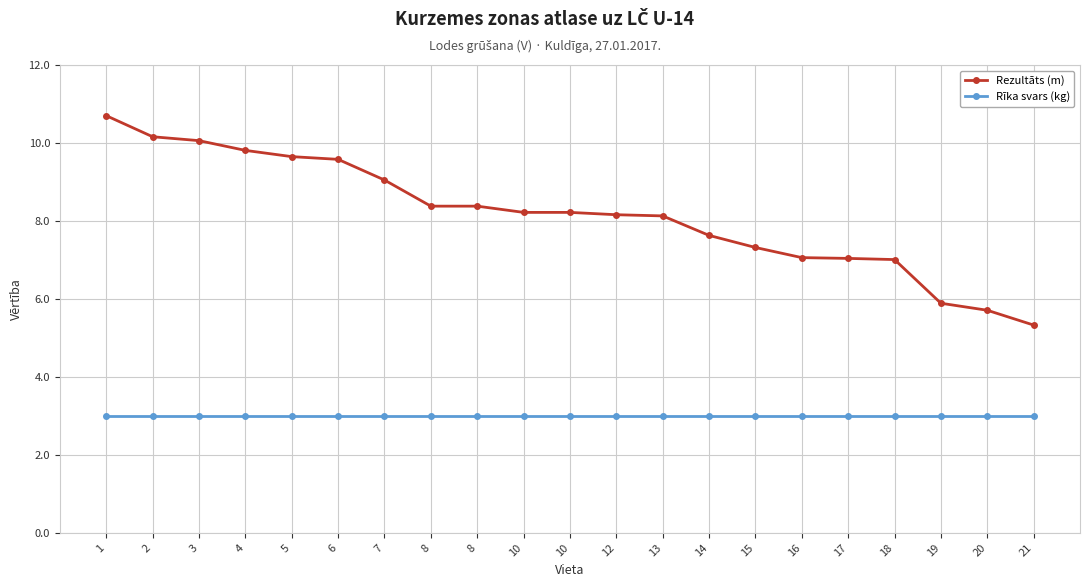

Reading left to right, extract all data points from this chart.

Rezultāts (m): 10.7	10.2	10.1	9.8	9.7	9.6	9.1	8.4	8.4	8.2	8.2	8.2	8.1	7.6	7.3	7.1	7.0	7.0	5.9	5.7	5.3
Rīka svars (kg): 3.0	3.0	3.0	3.0	3.0	3.0	3.0	3.0	3.0	3.0	3.0	3.0	3.0	3.0	3.0	3.0	3.0	3.0	3.0	3.0	3.0